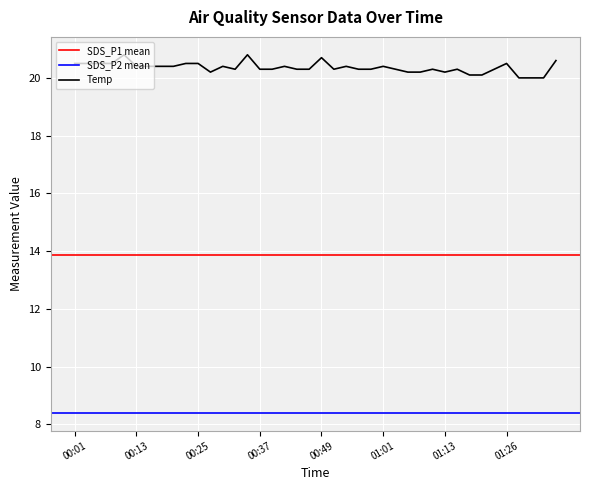

What is the maximum value for Temp?

20.8